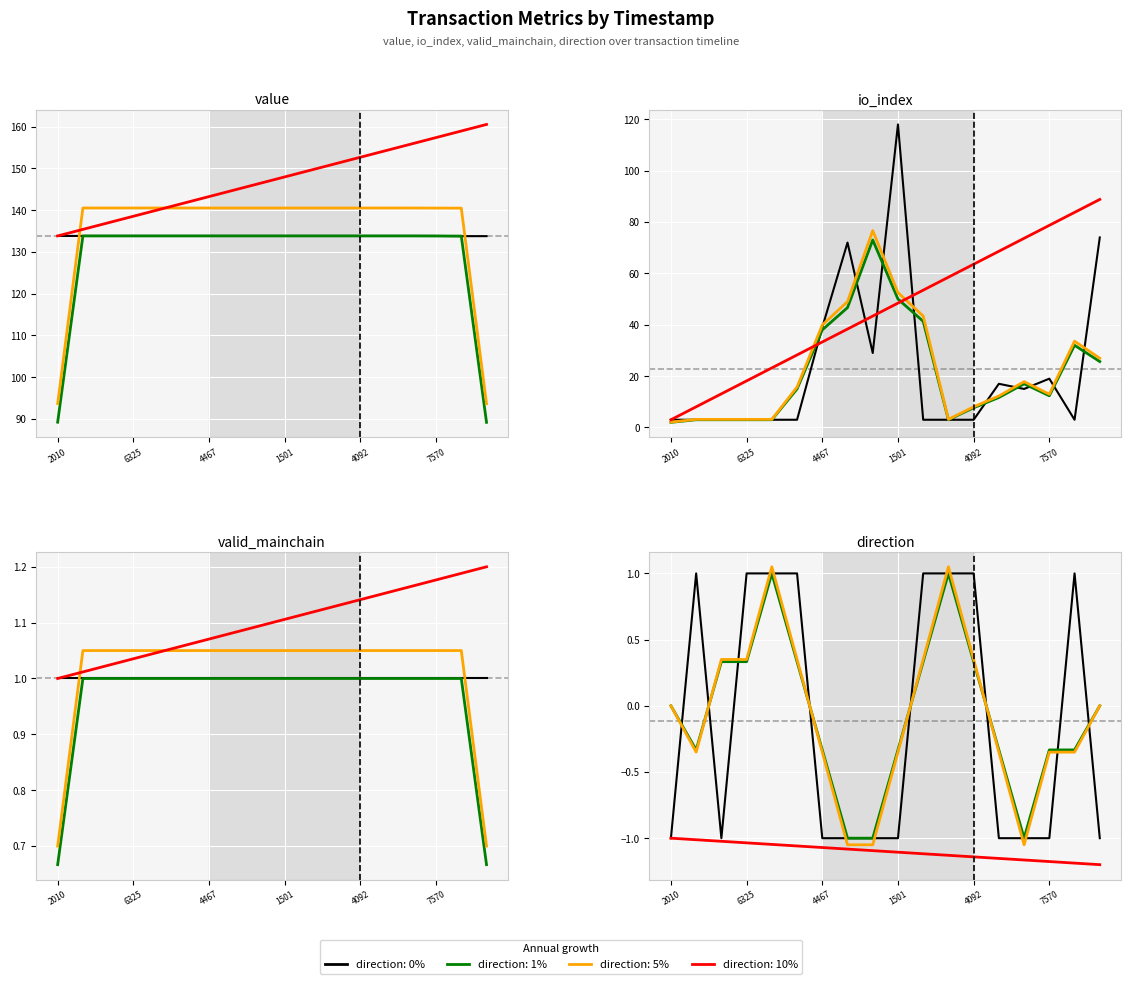

Count the number of categories in the chart.

18